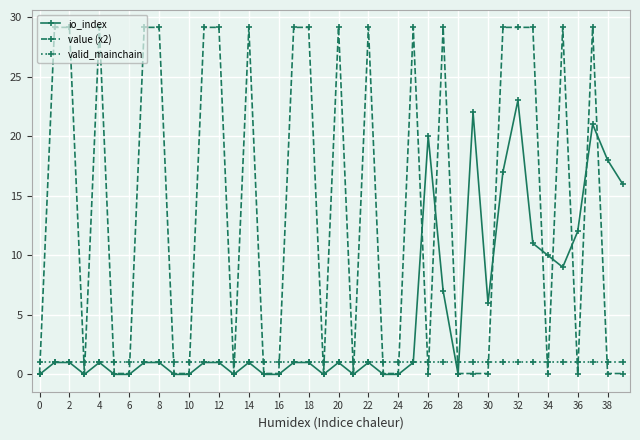

Reading left to right, what are all the values shown in this chart?

io_index: 0.0	1.0	1.0	0.0	1.0	0.0	0.0	1.0	1.0	0.0	0.0	1.0	1.0	0.0	1.0	0.0	0.0	1.0	1.0	0.0	1.0	0.0	1.0	0.0	0.0	1.0	20.0	7.0	0.0	22.0	6.0	17.0	23.0	11.0	10.0	9.0	12.0	21.0	18.0	16.0
value (x2): 0.1	29.1	29.1	0.1	29.1	0.1	0.1	29.1	29.1	0.1	0.1	29.1	29.1	0.1	29.1	0.1	0.1	29.1	29.1	0.1	29.1	0.1	29.1	0.1	0.1	29.1	0.1	29.1	0.1	0.1	0.1	29.1	29.1	29.1	0.1	29.1	0.1	29.1	0.1	0.1
valid_mainchain: 1.0	1.0	1.0	1.0	1.0	1.0	1.0	1.0	1.0	1.0	1.0	1.0	1.0	1.0	1.0	1.0	1.0	1.0	1.0	1.0	1.0	1.0	1.0	1.0	1.0	1.0	1.0	1.0	1.0	1.0	1.0	1.0	1.0	1.0	1.0	1.0	1.0	1.0	1.0	1.0